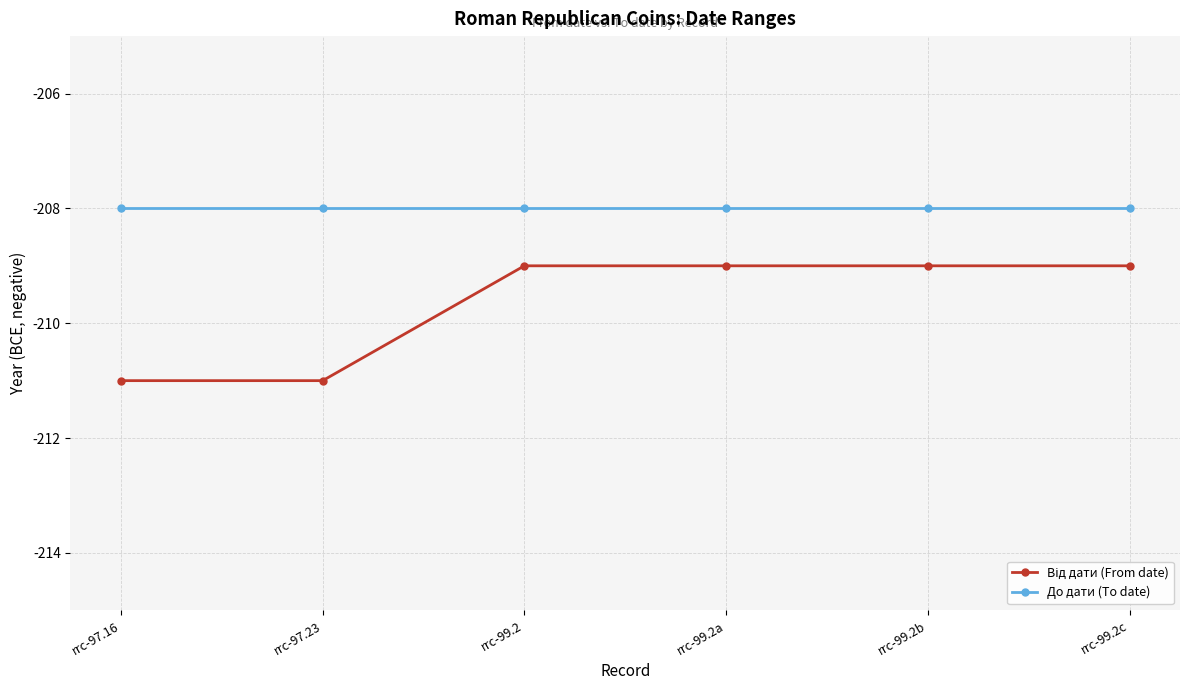

What is the spread (max minus min) of values at rrc-99.2?

1